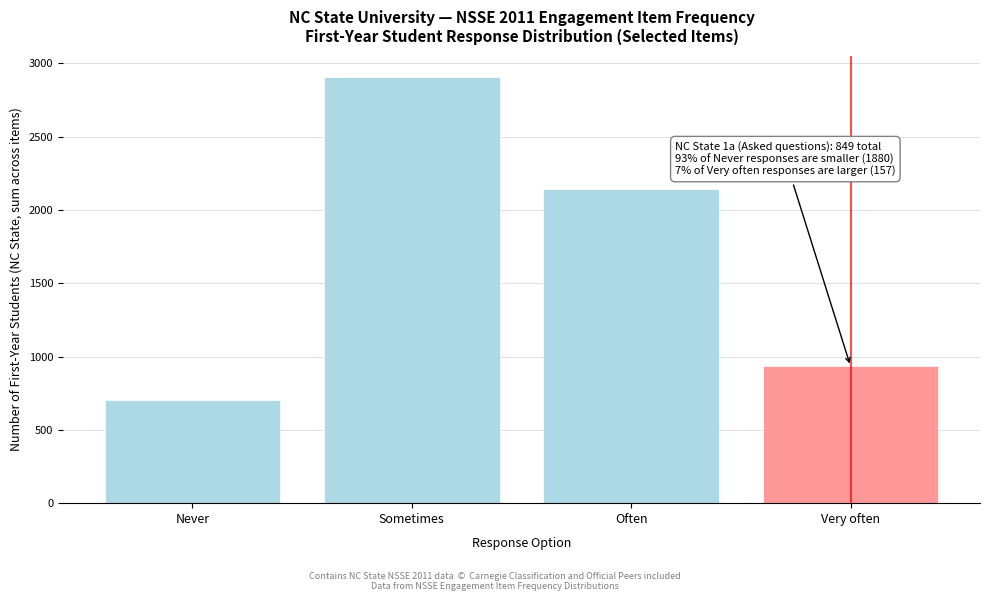

Reading right to left, transcribe all the data shown in this chart.

Very often=934	Often=2146	Sometimes=2908	Never=703